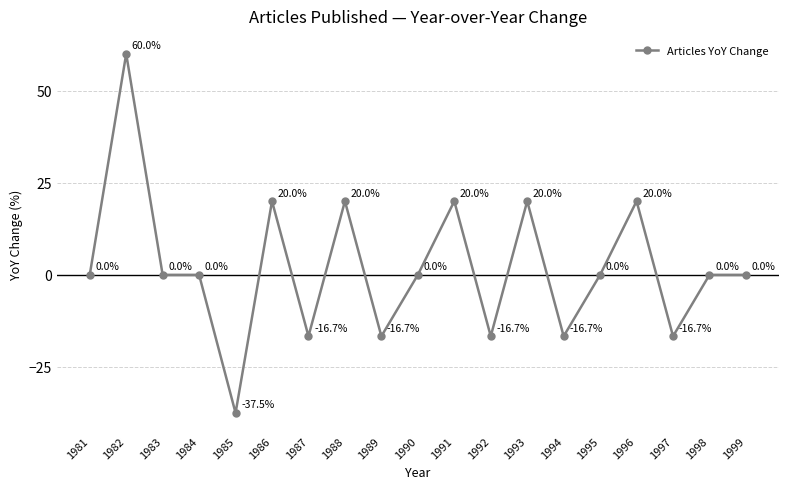

What is the sum of the values at 1997 and 1994?

-33.3